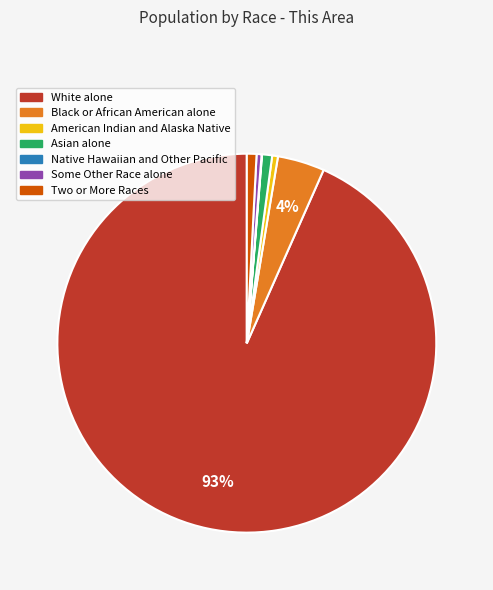

What is the majority slice?

White alone